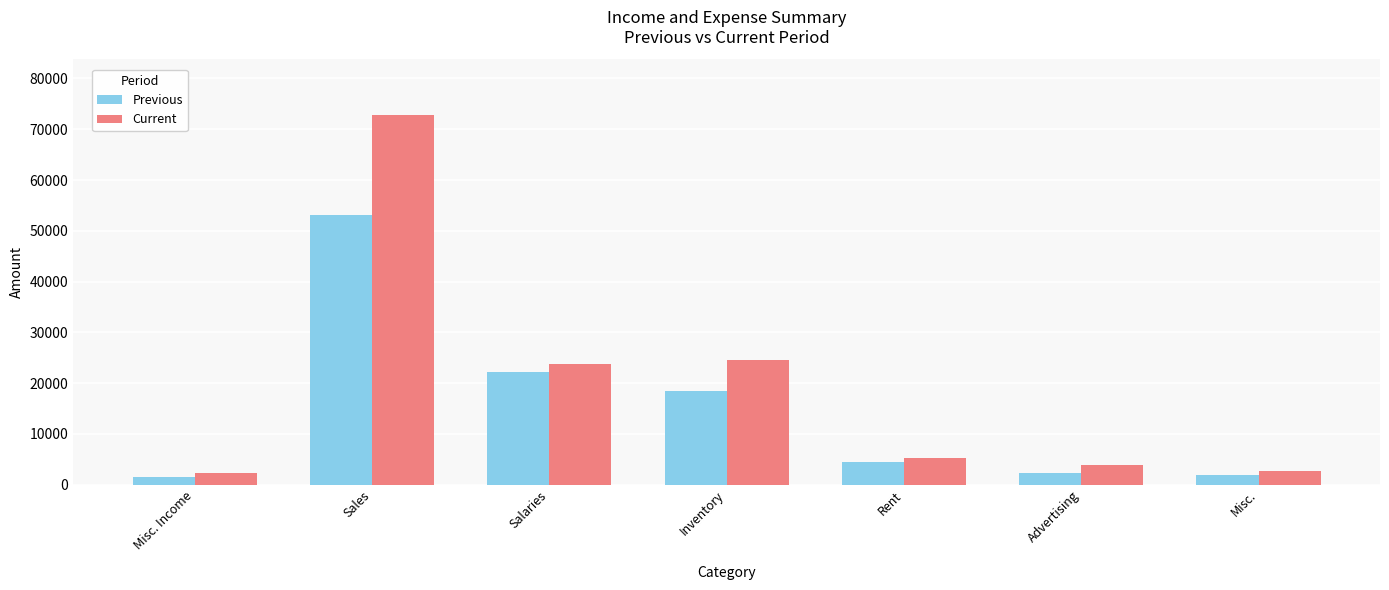

At which label does Current first exceed 5250?

Sales